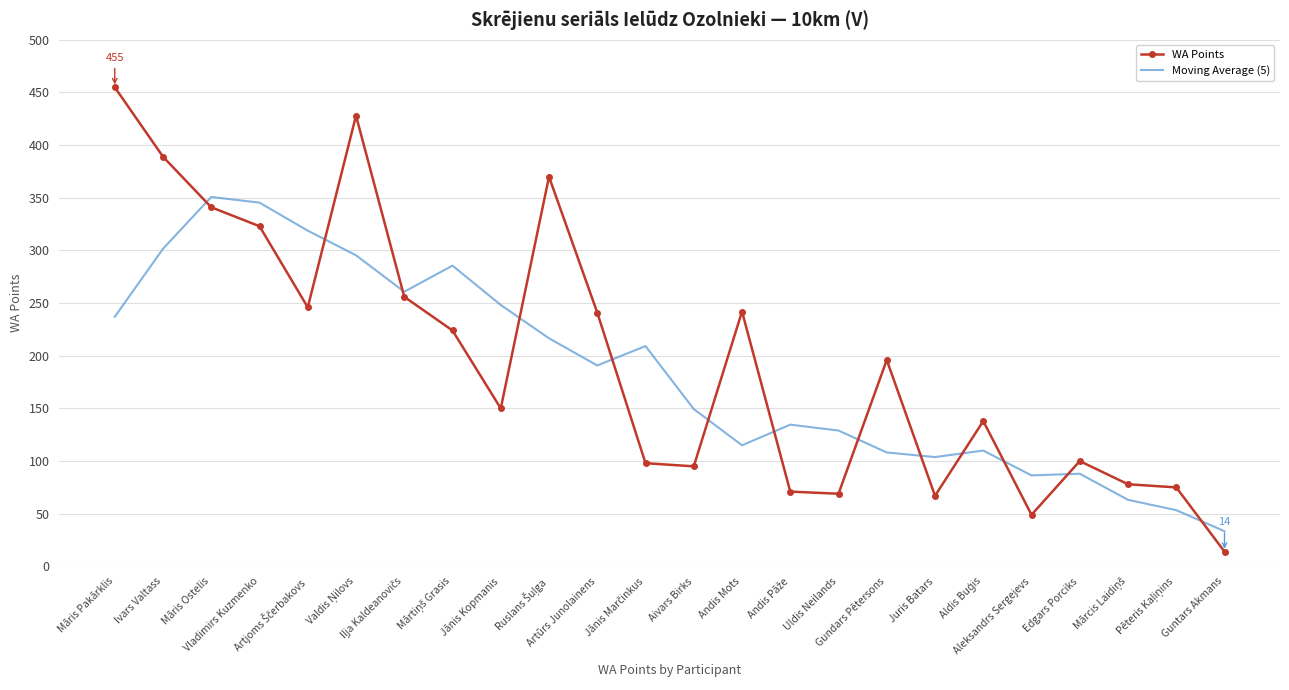

At which category does Moving Average (5) reach its first local peak?

Māris Ostelis